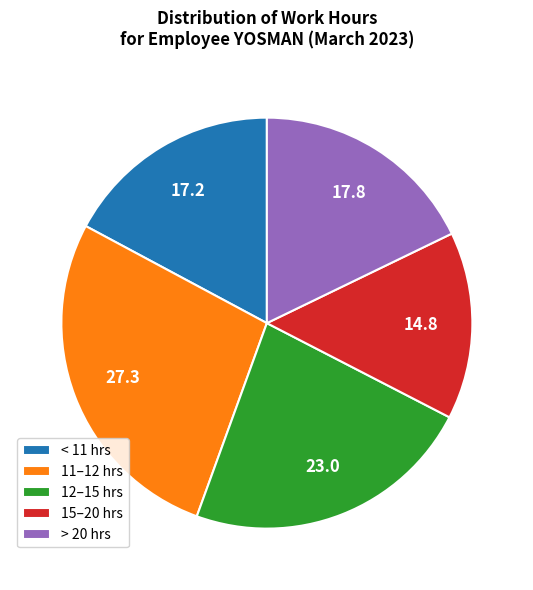

Approximately how many times larger is the value at < 11 hrs compared to 12–15 hrs?

0.7